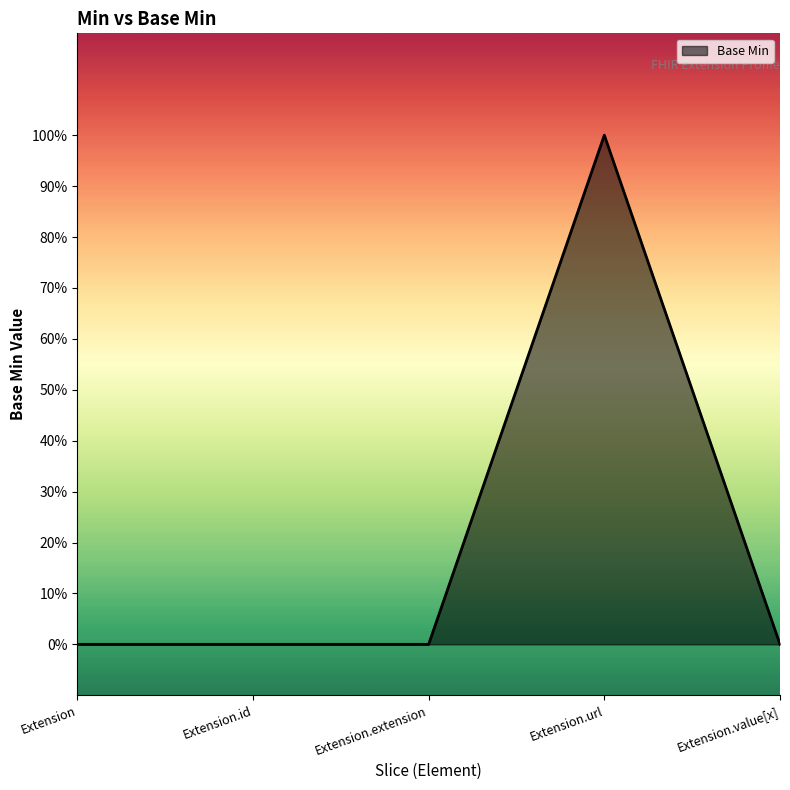

Does the chart display data point markers on the line(s)?

No